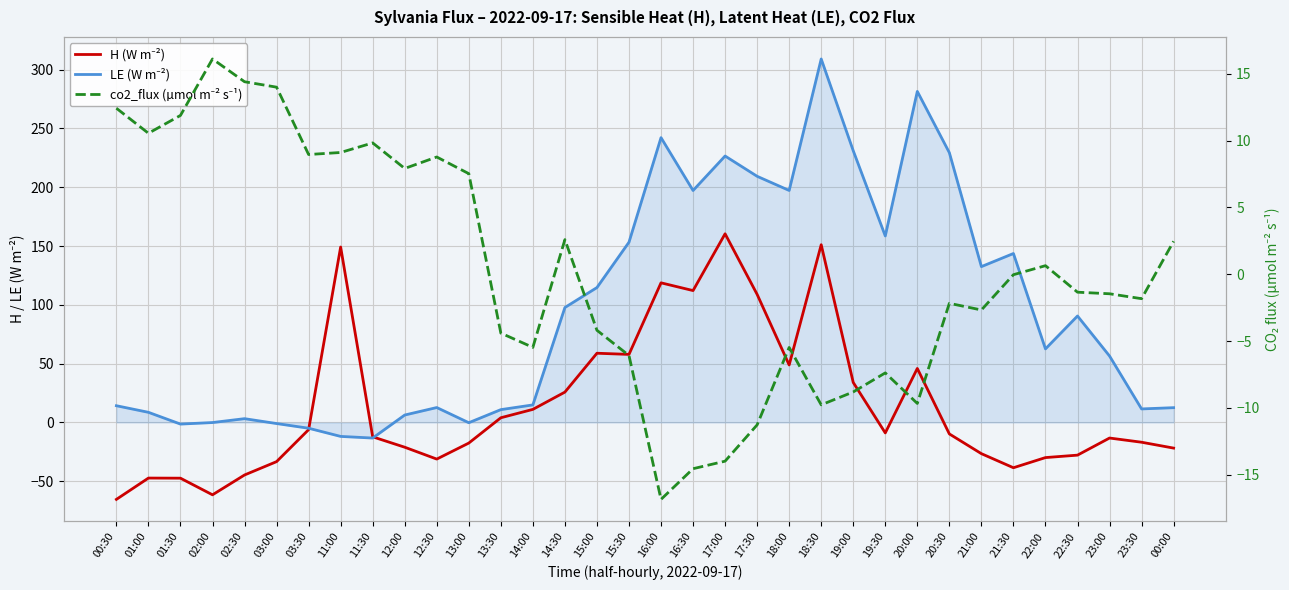

What is the label of the 31st point from the right?

02:00